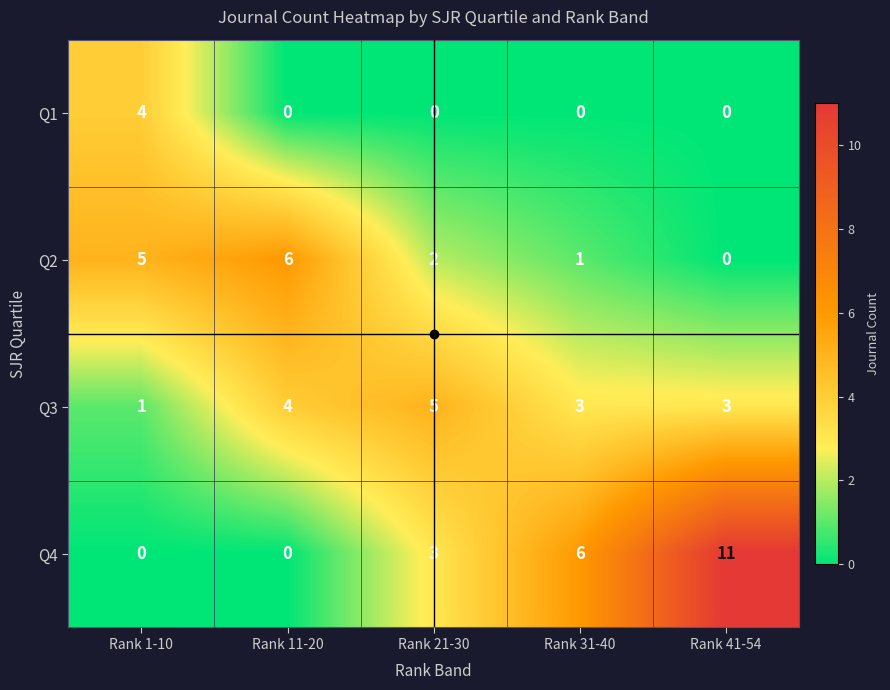

Which series changed the most between Rank 1-10 and Rank 31-40?

Q4